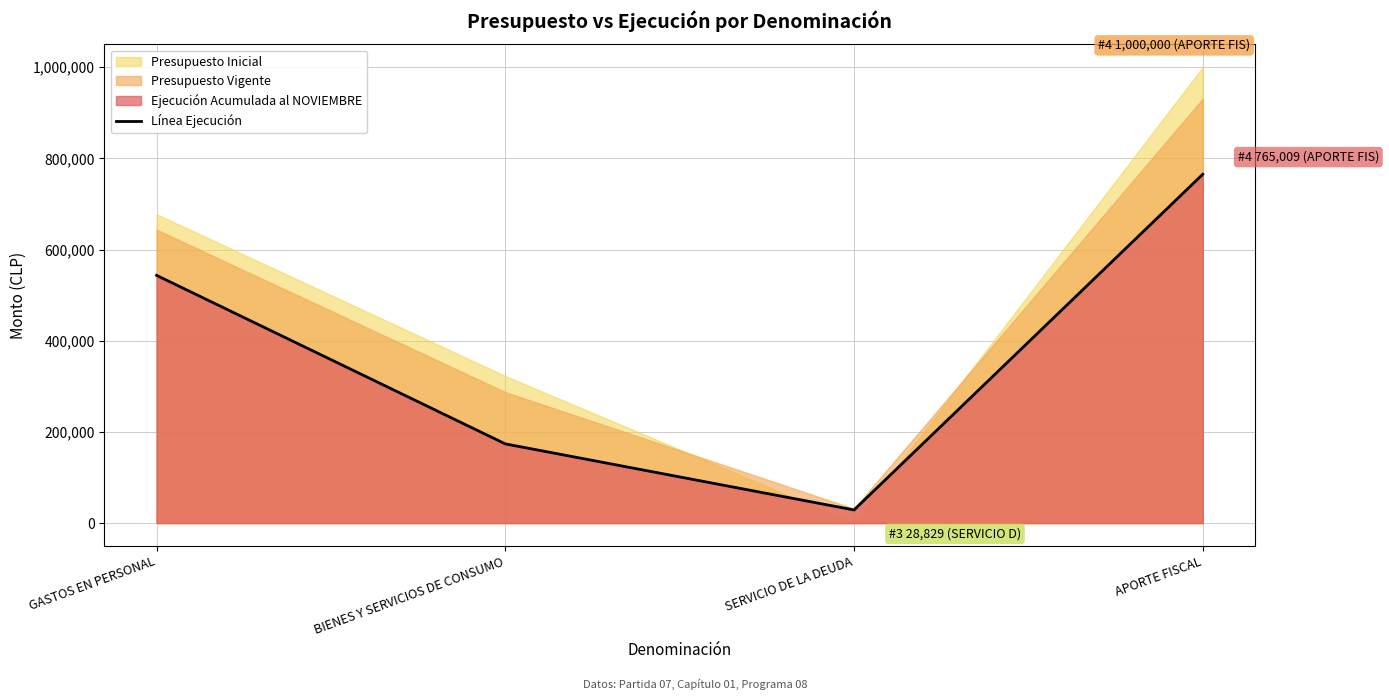

Between GASTOS EN PERSONAL and APORTE FISCAL, which is larger?

APORTE FISCAL